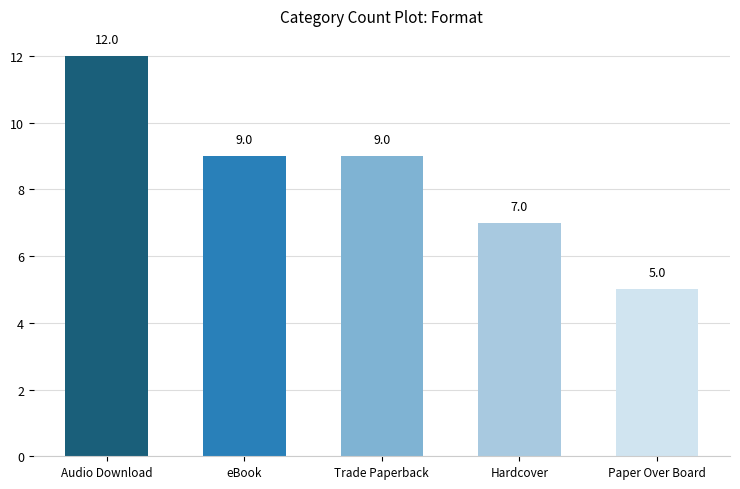

Is it true that the value at Paper Over Board is 5?

True